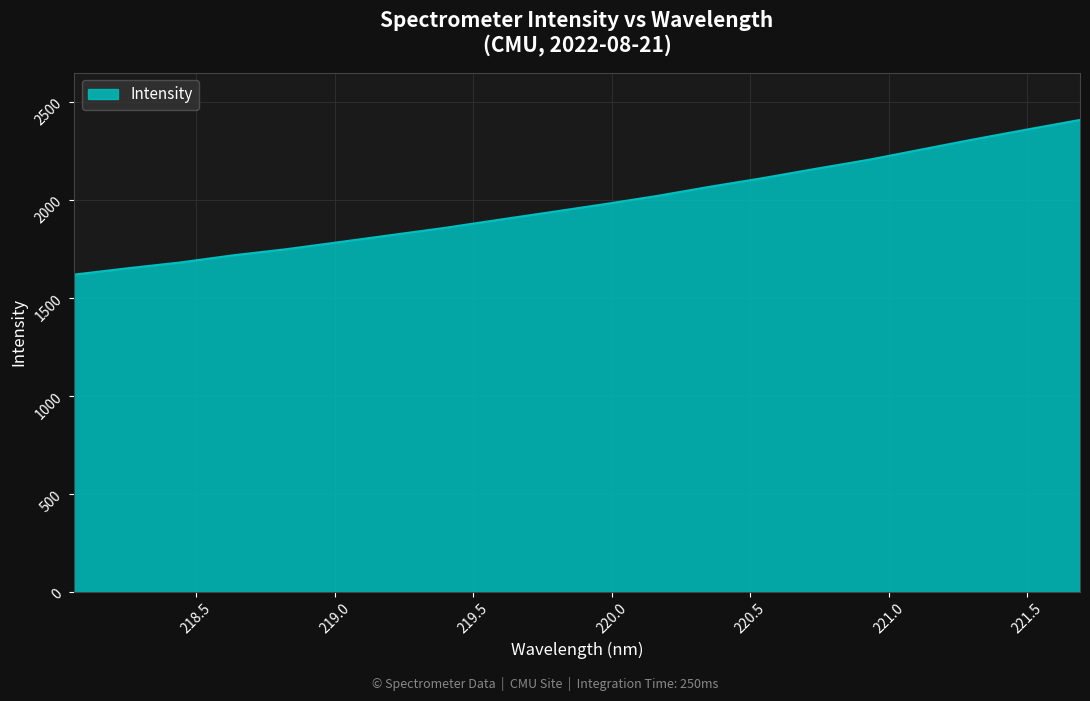

What is the difference between the maximum and minimum values?

789.6